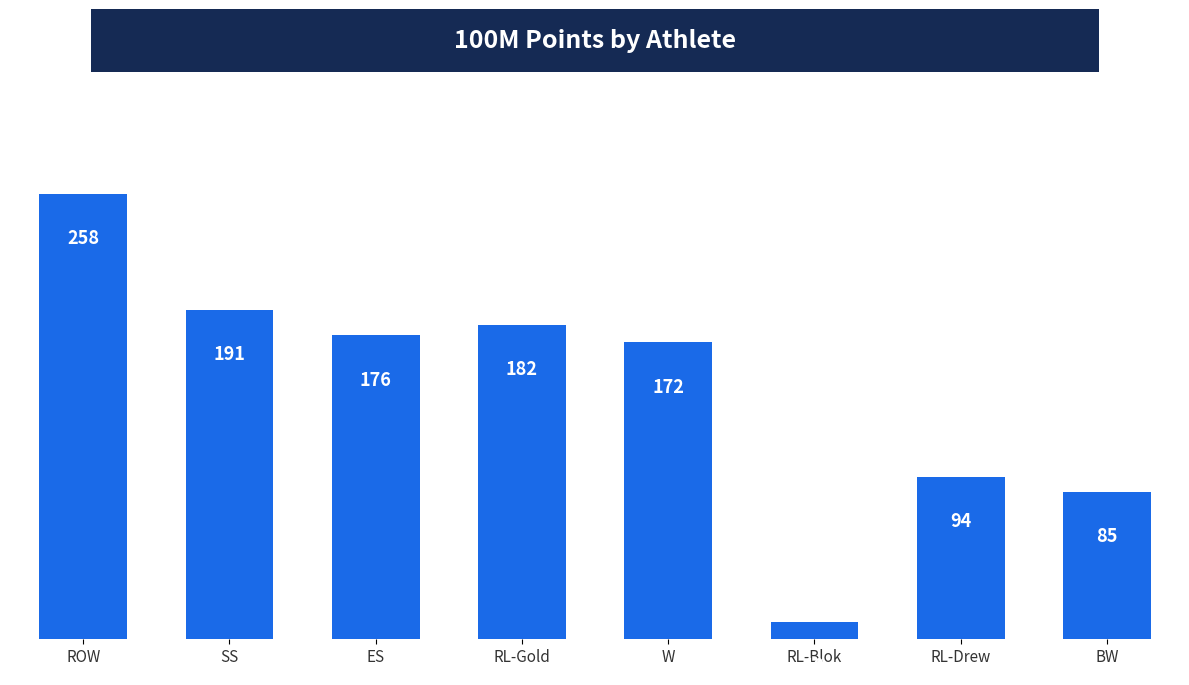

How many data points does each series have?

8